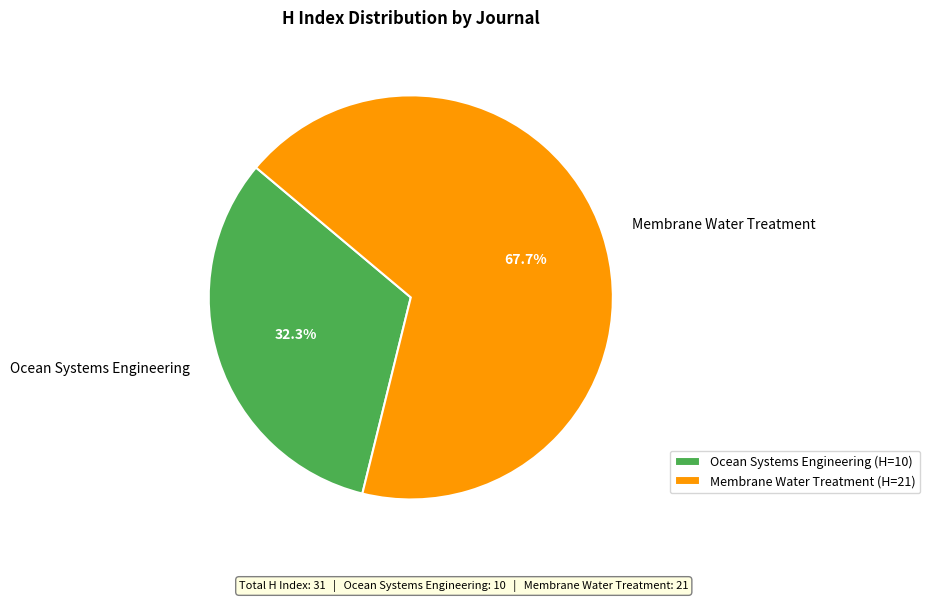

What percentage is the Ocean Systems Engineering slice, to the nearest percent?

32%